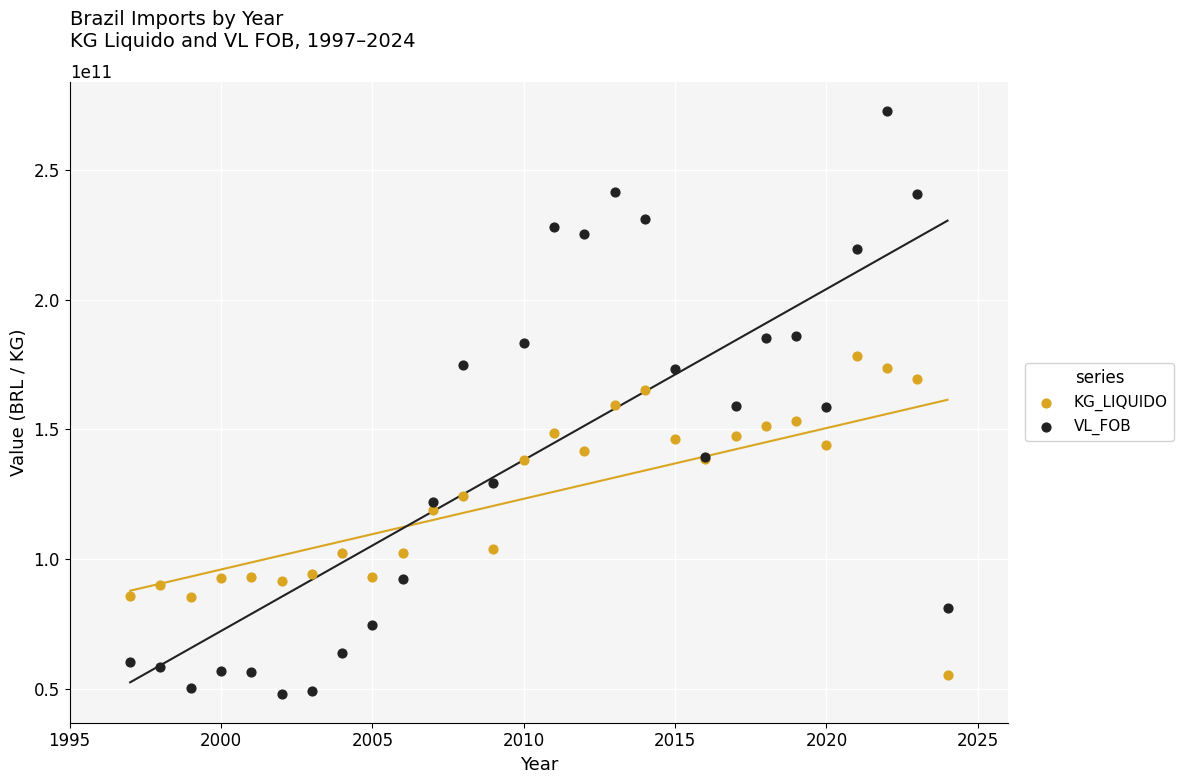

Which series reaches the minimum Y coordinate?

VL_FOB